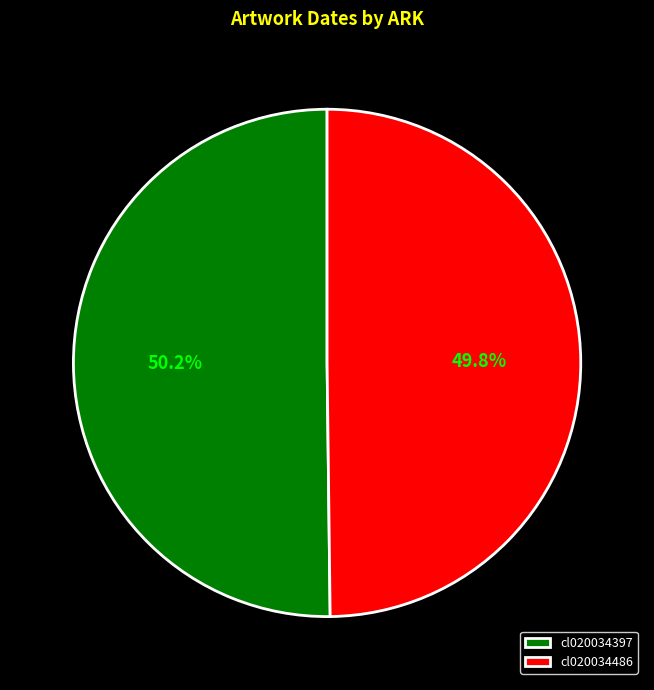

How many segments does this pie chart have?

2